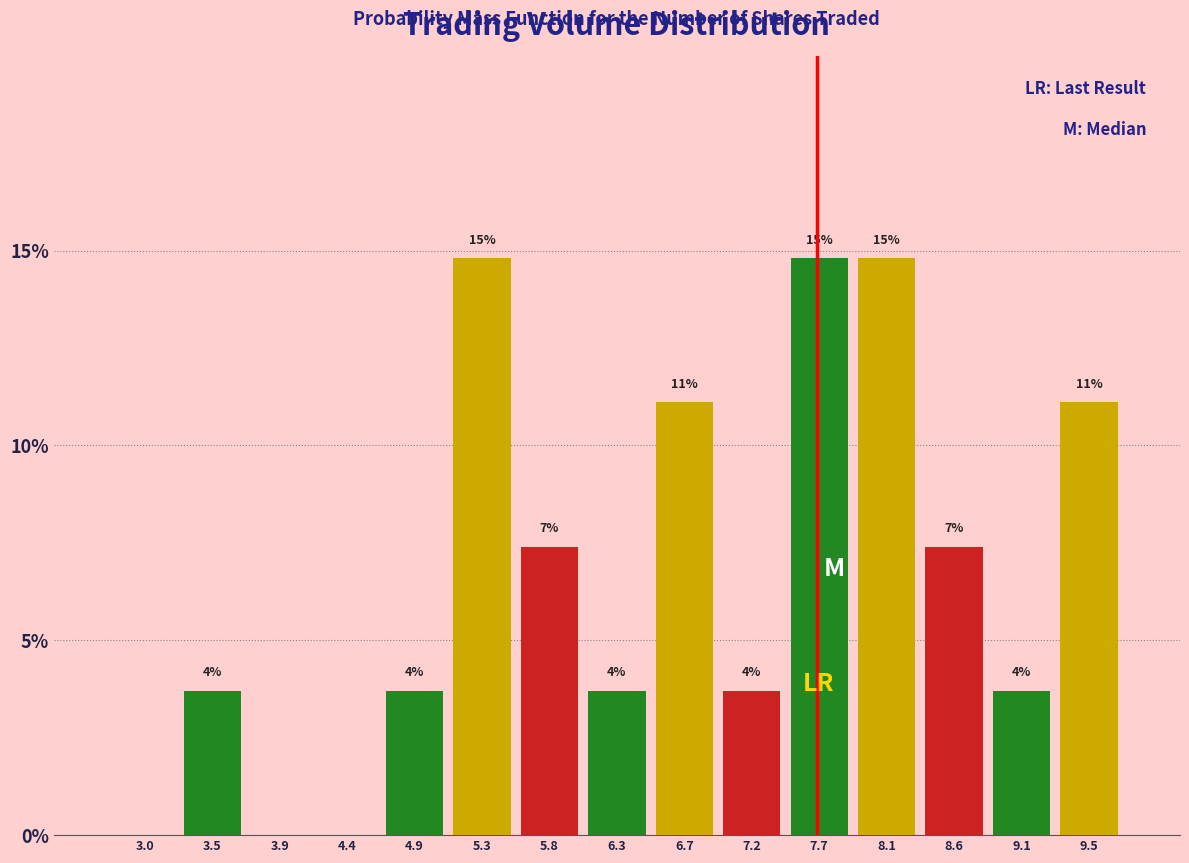

Are the bars horizontal?

No